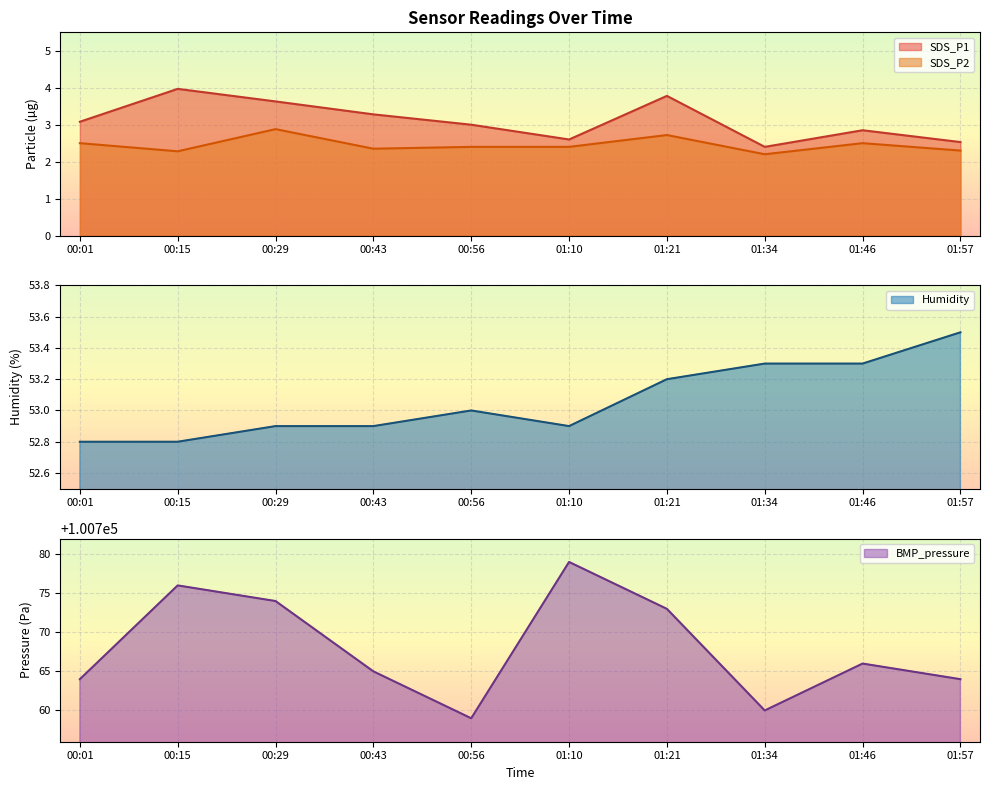

What is the difference between the BMP_pressure values at 00:15 and 01:21?

3